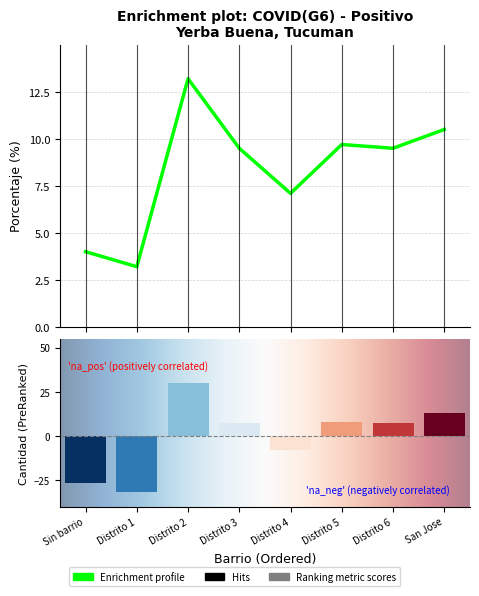

At which category does the chart reach its minimum across all series?

Distrito 1